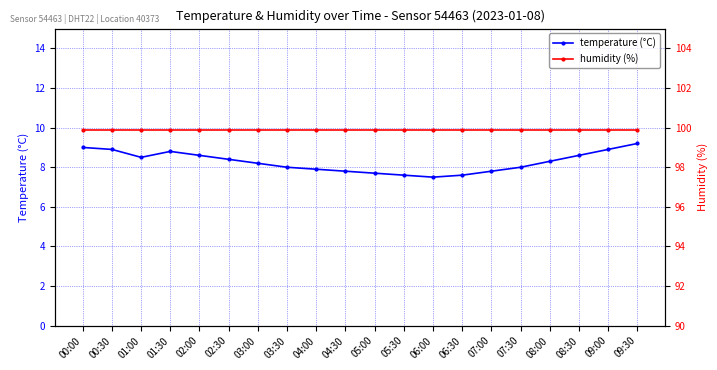

Which series has the largest total across all categories?

humidity (%)